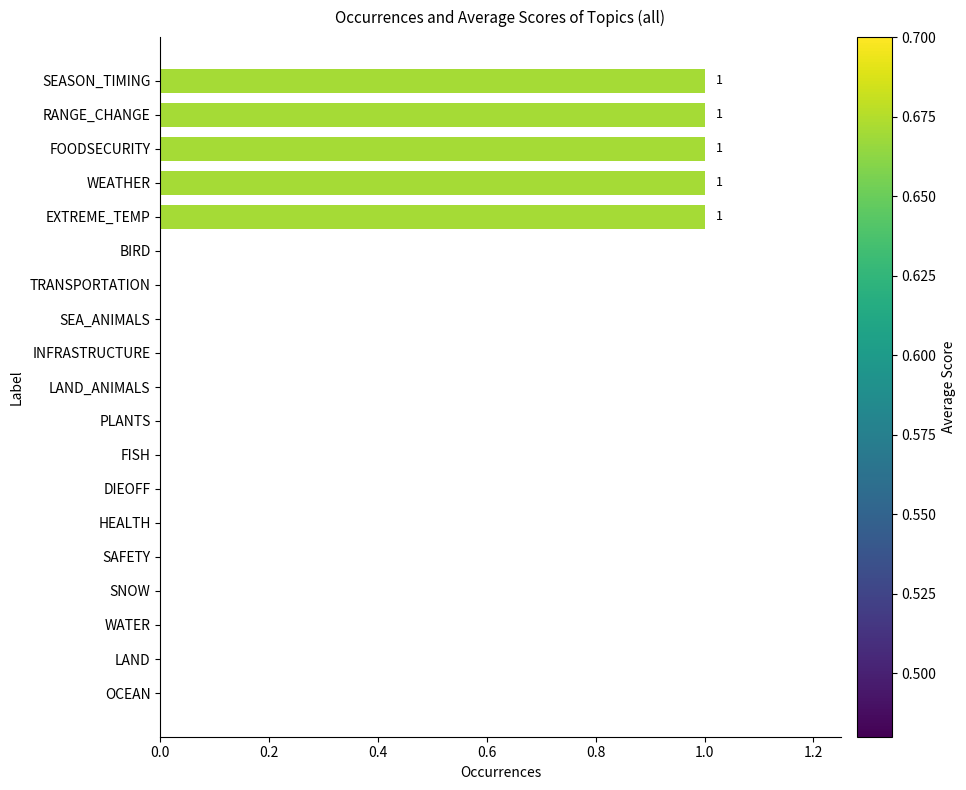

What is the sum of all values?

5